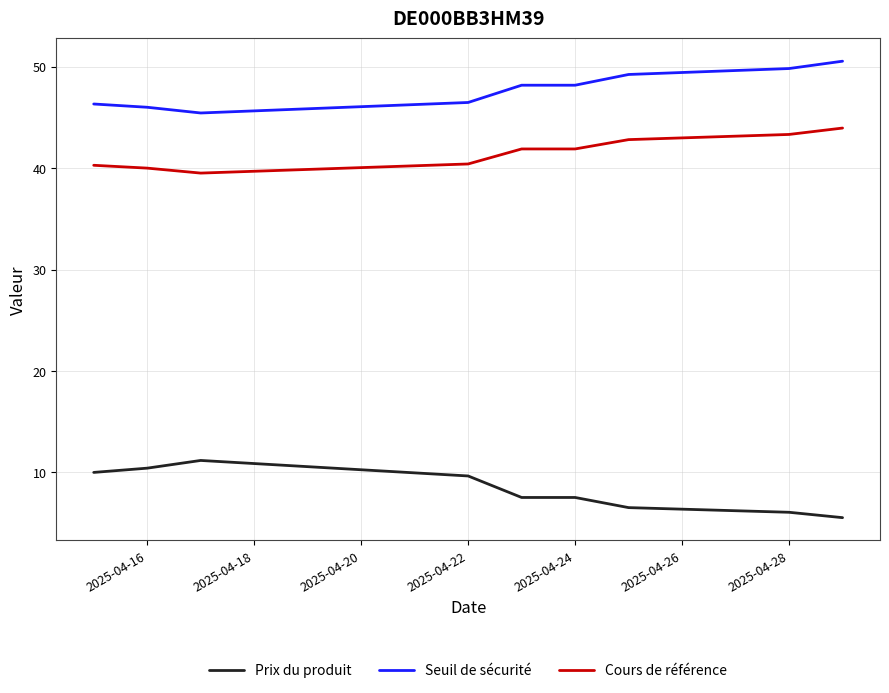

Rank the series by their maximum value, from lowest to highest.

Prix du produit, Cours de référence, Seuil de sécurité